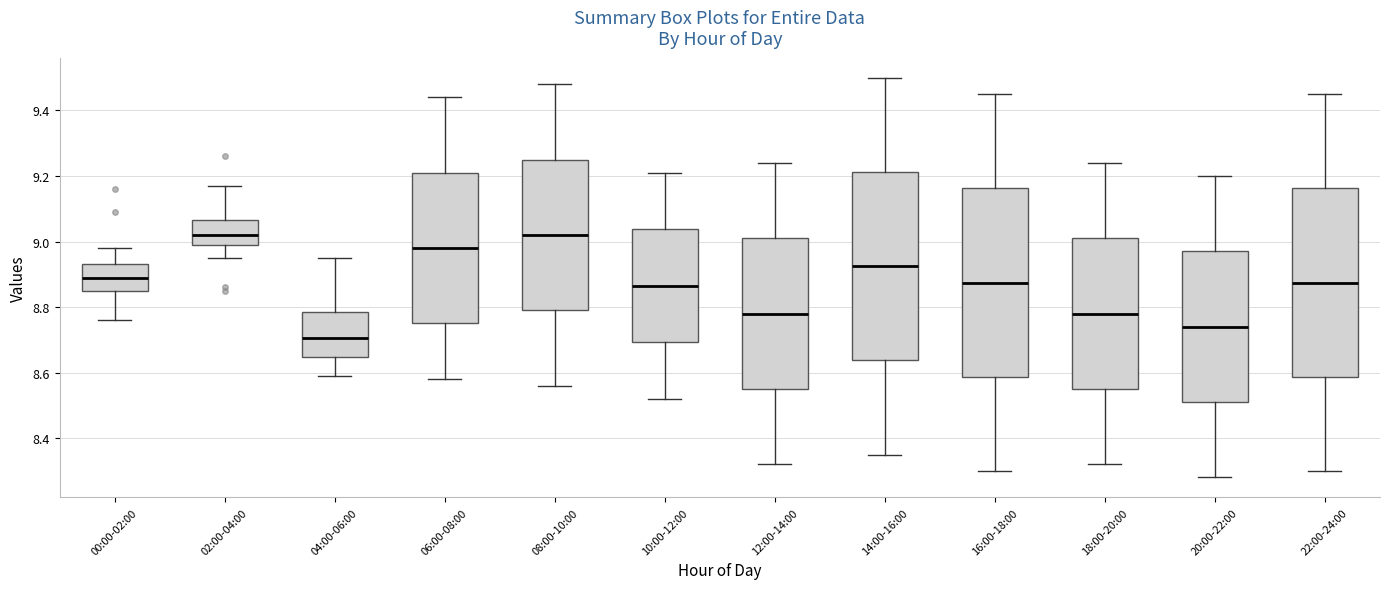

Reading left to right, transcribe this box plot: for each box, give where its median line is, the range the box spans, and where its two whiskers end, as read against the y-axis. The values are not printed on the chart, so give them approximately, as read against the axis.

00:00-02:00: median 8.90, box 8.86 to 8.94, whiskers 8.76 to 8.98
02:00-04:00: median 9.02, box 9.00 to 9.06, whiskers 8.96 to 9.18
04:00-06:00: median 8.70, box 8.64 to 8.78, whiskers 8.60 to 8.96
06:00-08:00: median 8.98, box 8.76 to 9.22, whiskers 8.58 to 9.44
08:00-10:00: median 9.02, box 8.80 to 9.26, whiskers 8.56 to 9.48
10:00-12:00: median 8.86, box 8.70 to 9.04, whiskers 8.52 to 9.22
12:00-14:00: median 8.78, box 8.56 to 9.02, whiskers 8.32 to 9.24
14:00-16:00: median 8.92, box 8.64 to 9.22, whiskers 8.36 to 9.50
16:00-18:00: median 8.88, box 8.58 to 9.16, whiskers 8.30 to 9.46
18:00-20:00: median 8.78, box 8.56 to 9.02, whiskers 8.32 to 9.24
20:00-22:00: median 8.74, box 8.52 to 8.98, whiskers 8.28 to 9.20
22:00-24:00: median 8.88, box 8.58 to 9.16, whiskers 8.30 to 9.46